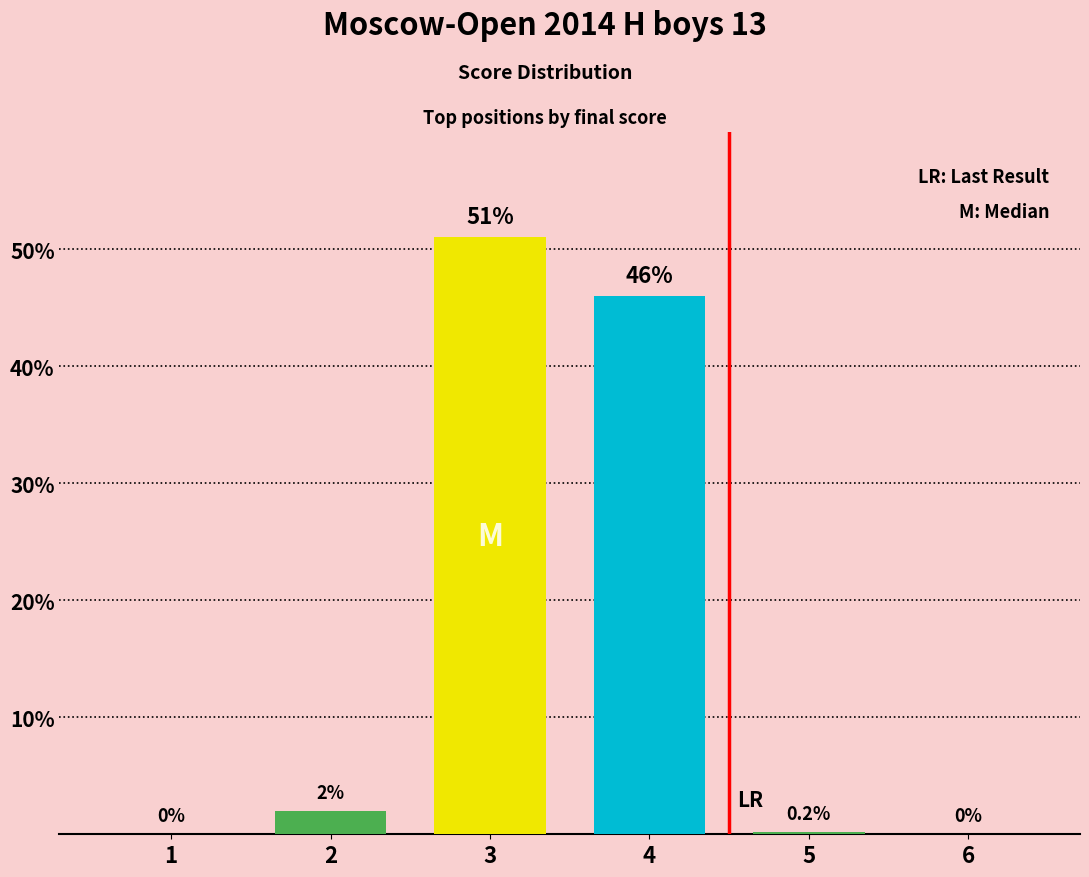

What is the approximate value at 3?

51.0